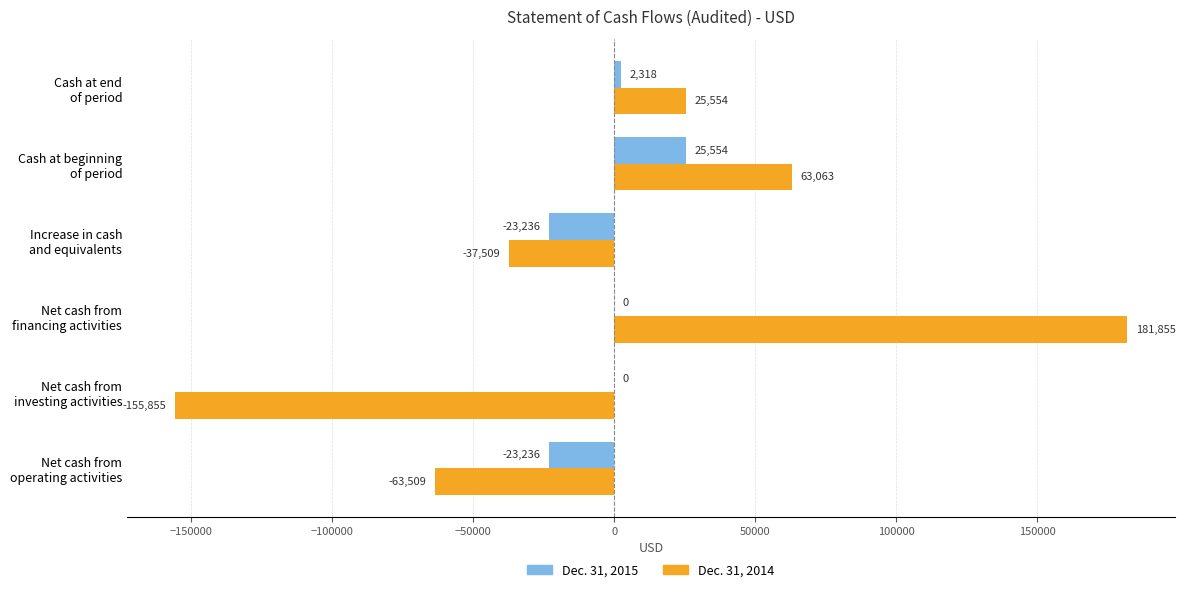

What is the sum of all Dec. 31, 2015 values?

-18600